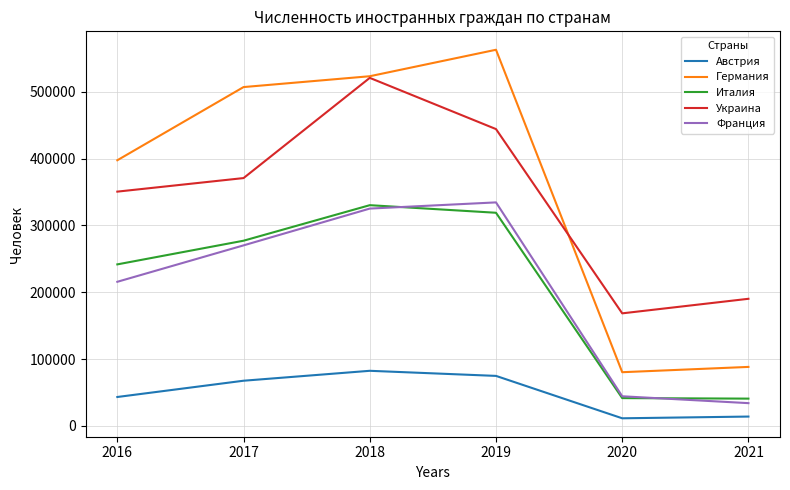

True or false: Украина has more than 0 points higher than both neighbors.

True